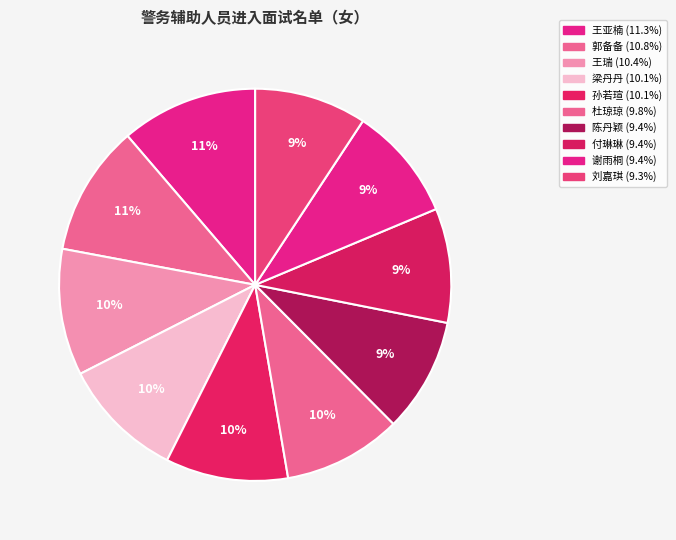

Does 谢雨桐 represent more than half of the total?

No